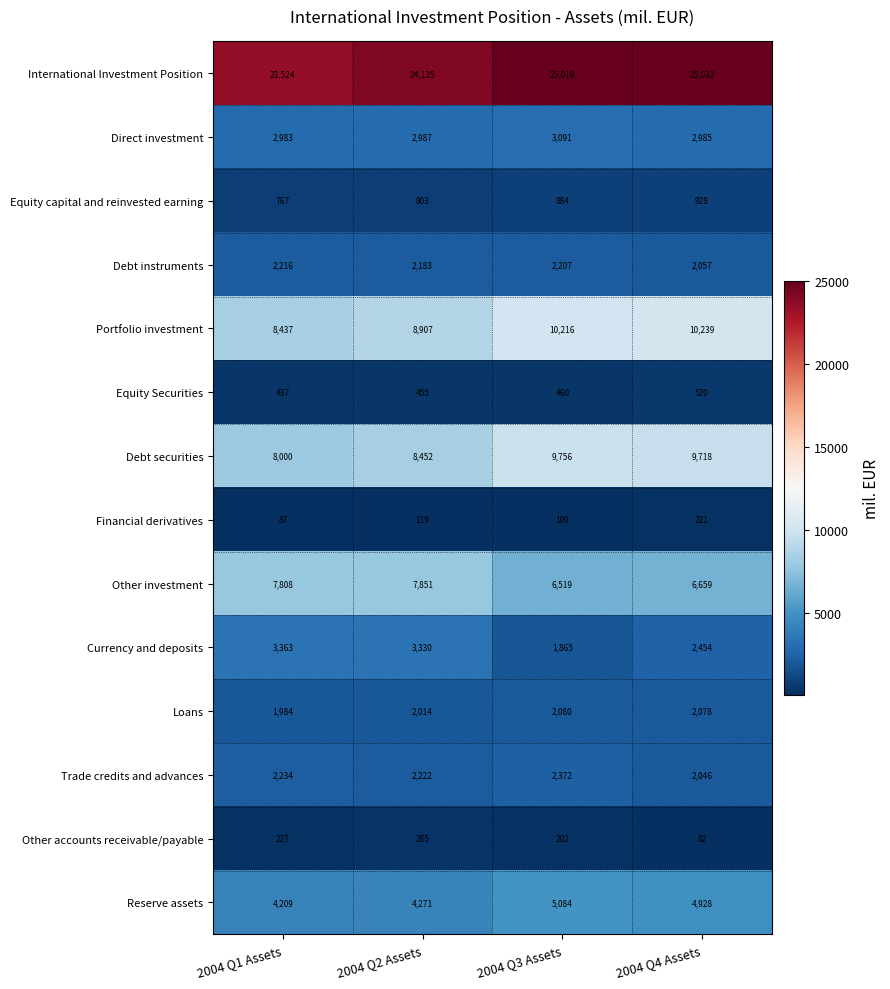

What is the average value of the Financial derivatives series?

134